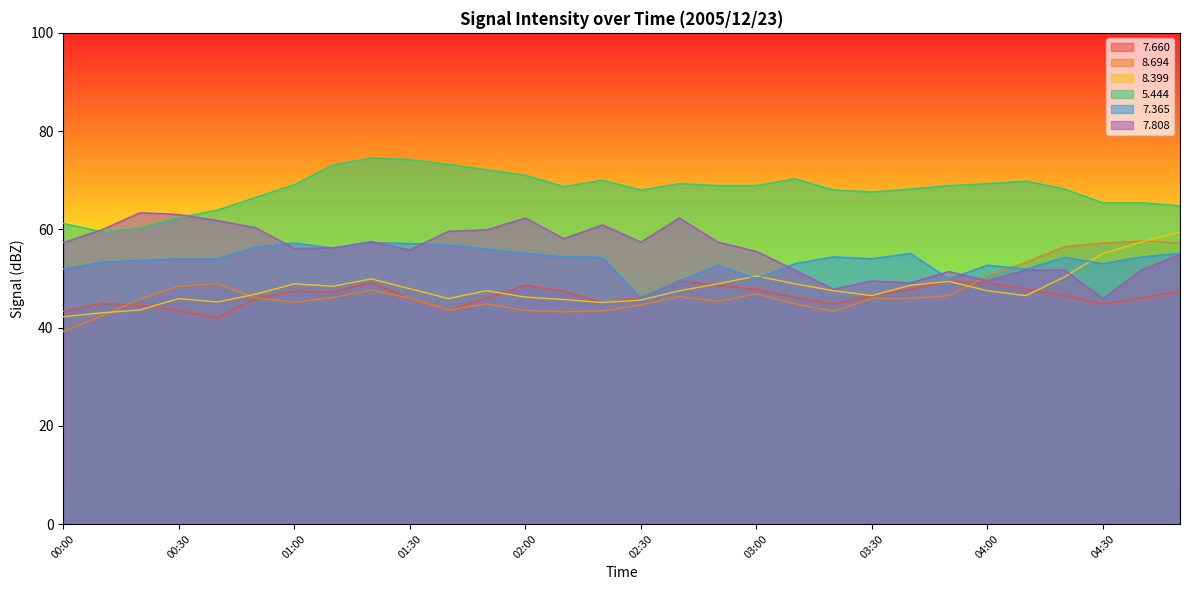

True or false:   5.444 has more than 0 interior local peaks.

True